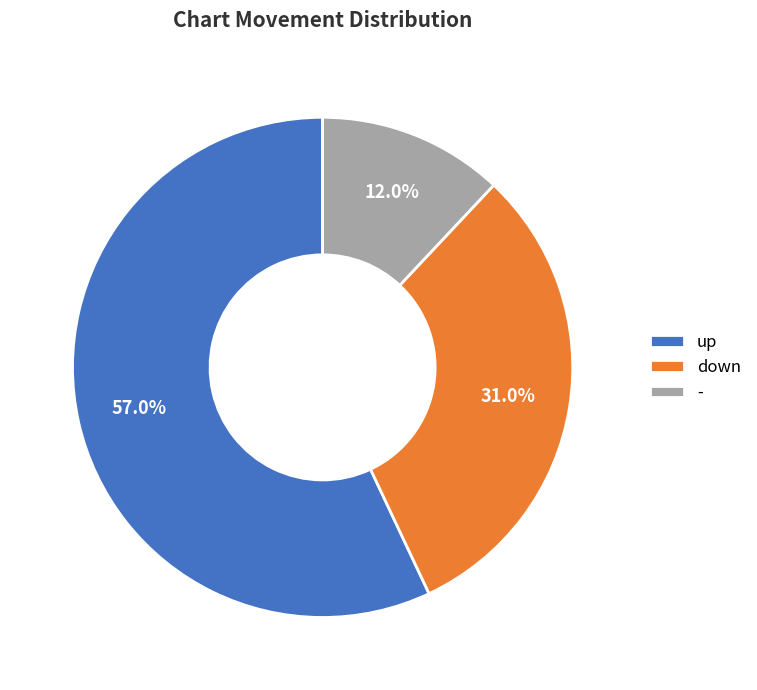

The up slice represents 66% of the pie. True or false?

False